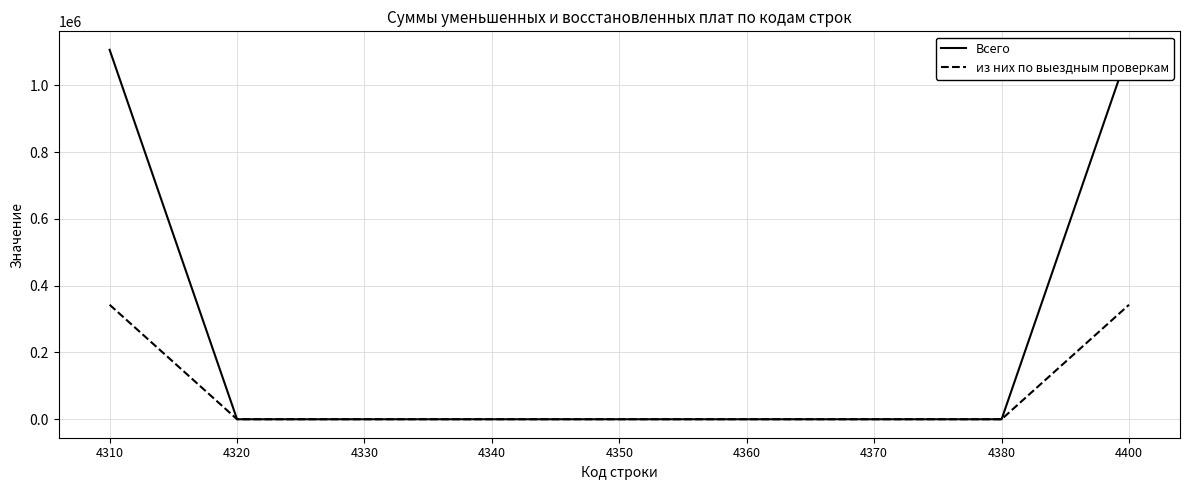

What is the difference between the maximum and second lowest values in the Всего series?

1106923